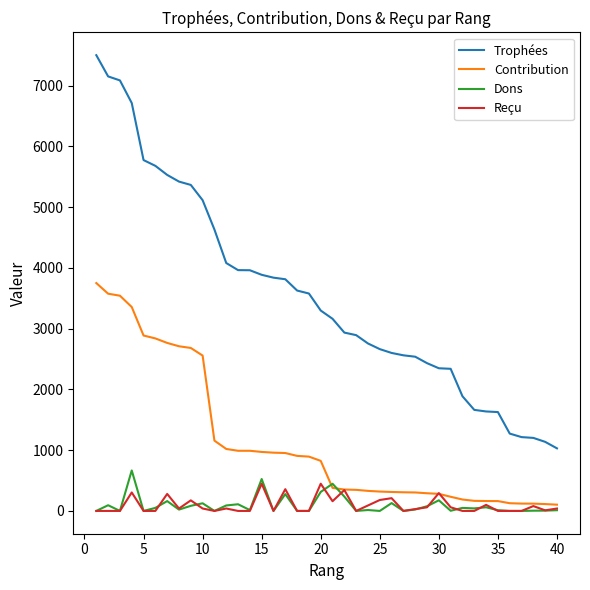

Which series has the widest spread of values?

Trophées